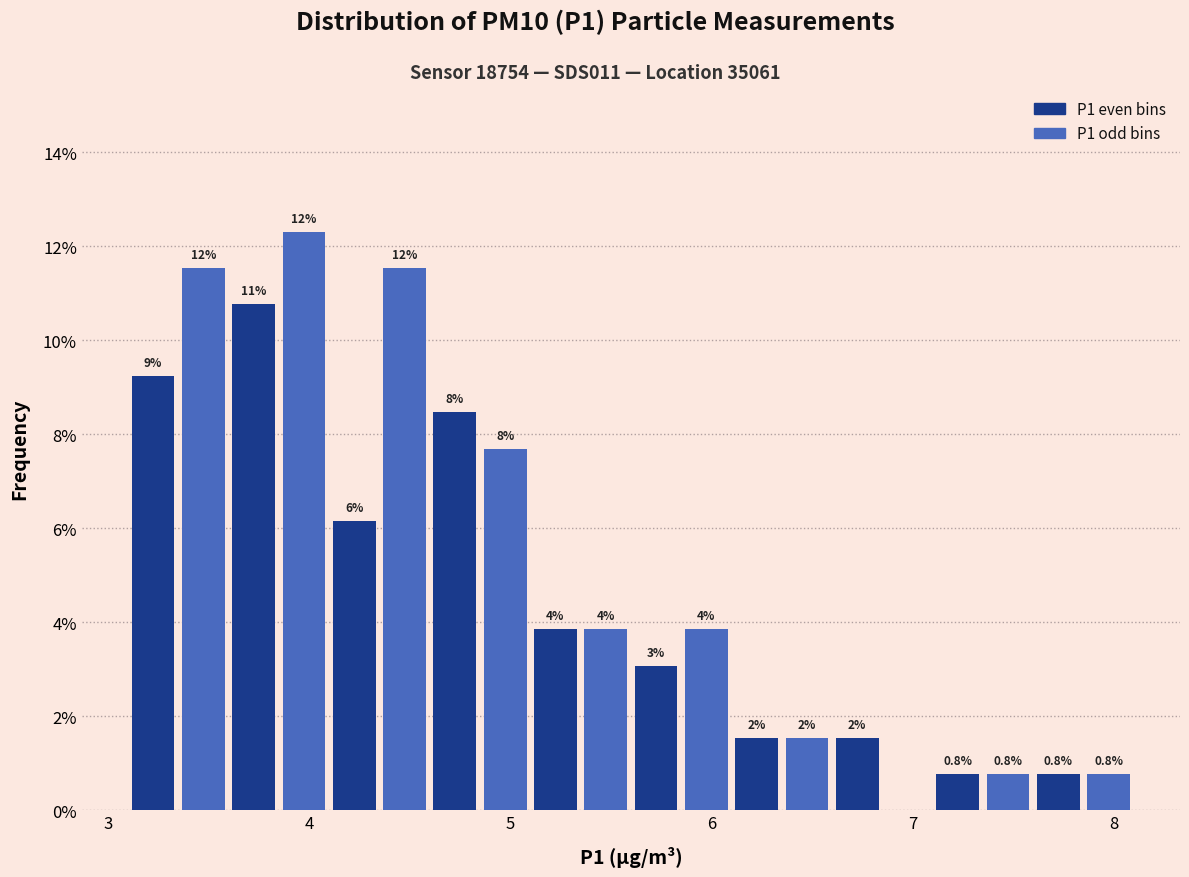

Read against the x-axis, roughly where is the centre of the tallest bar?

4.0